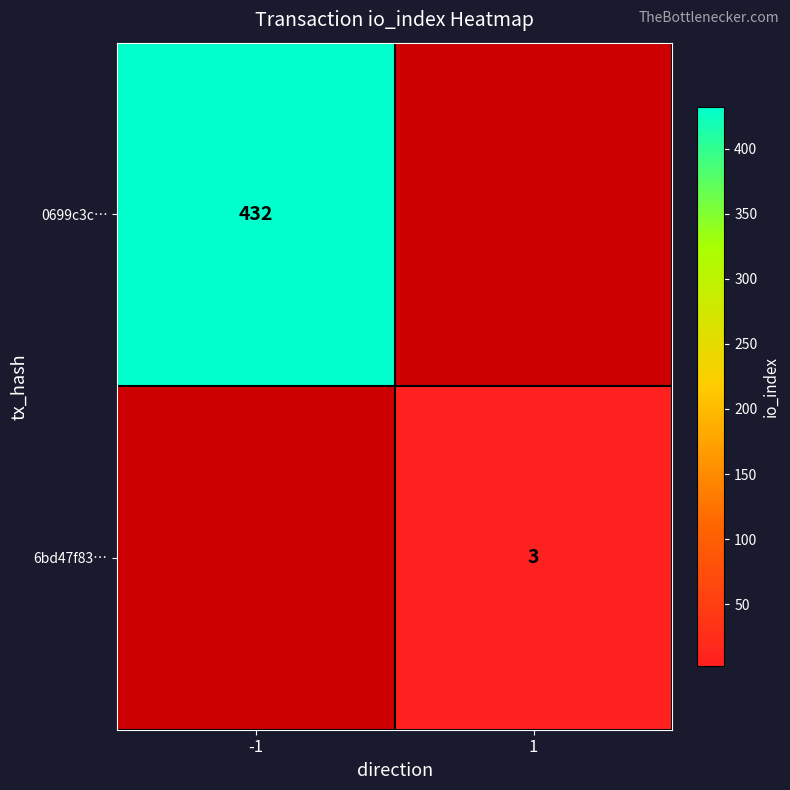

The 0699c3c… series shows 432 at -1. True or false?

True